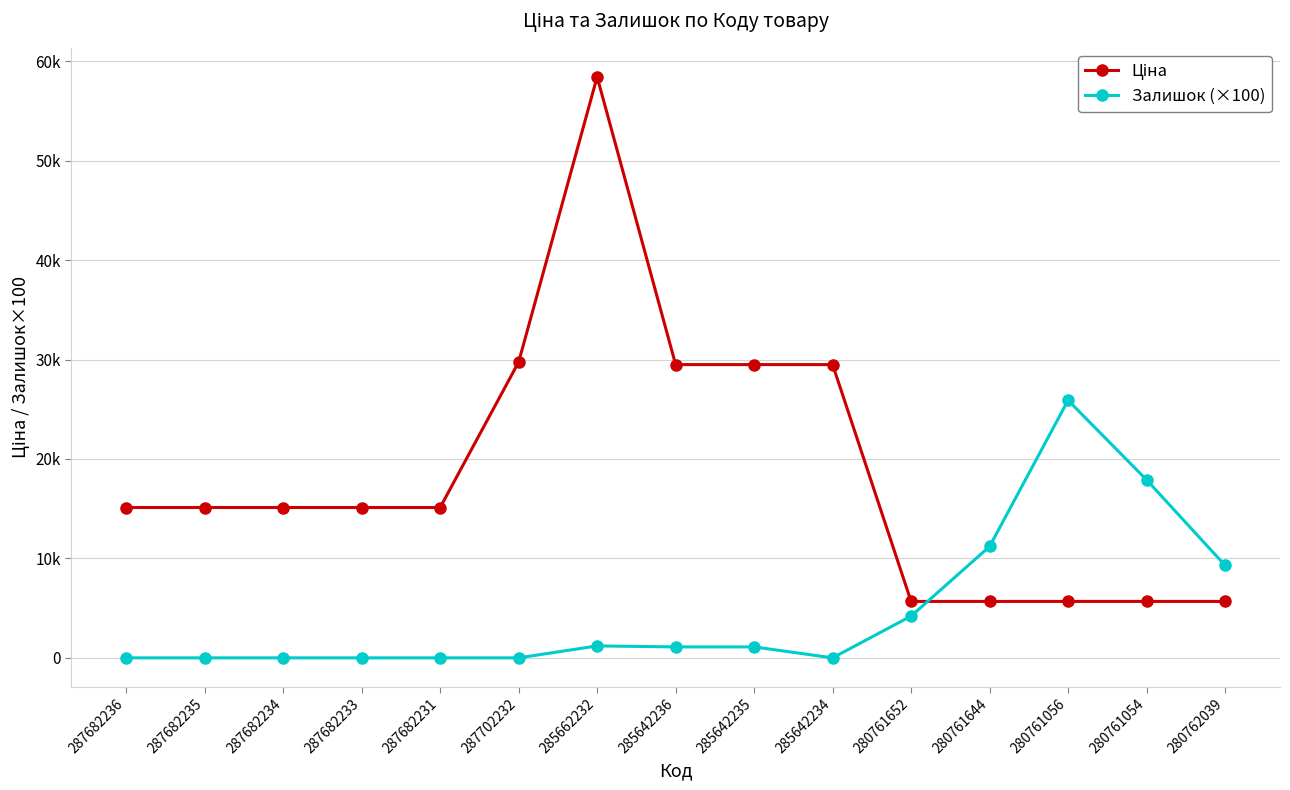

Between 287682236 and 287682231, which is larger?

287682236